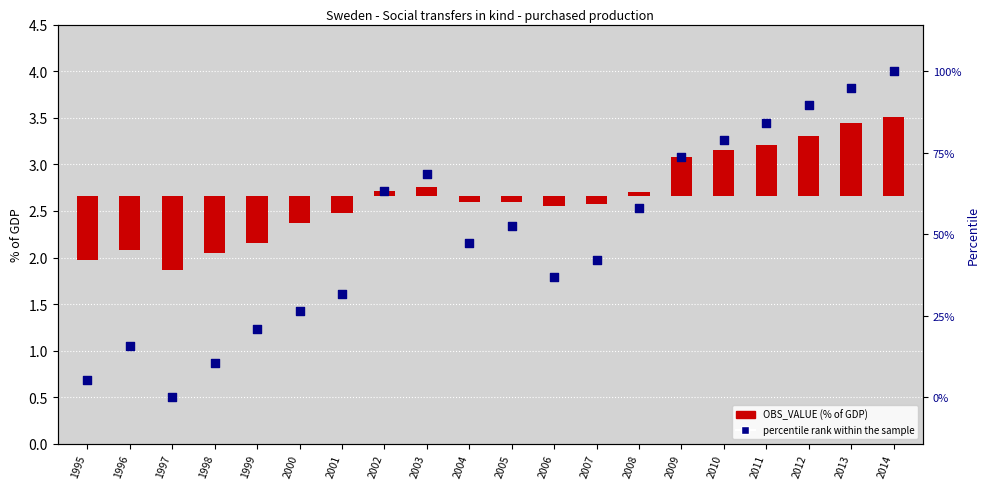

Which series has the largest total across all categories?

percentile rank within the sample